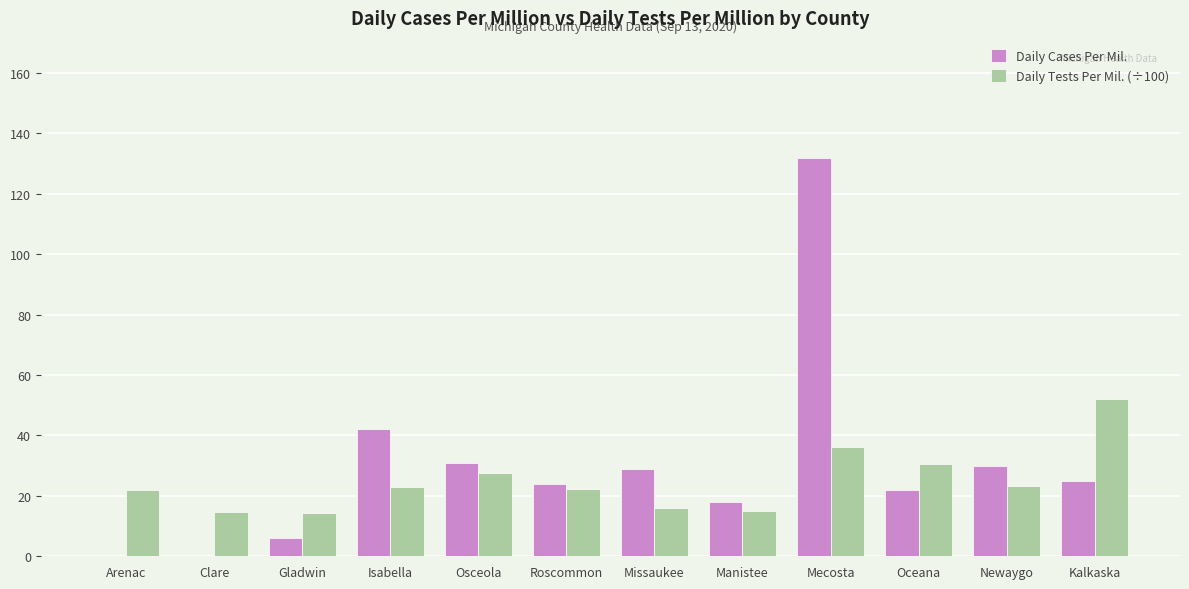

What is the total value across all series at Gladwin?

20.2